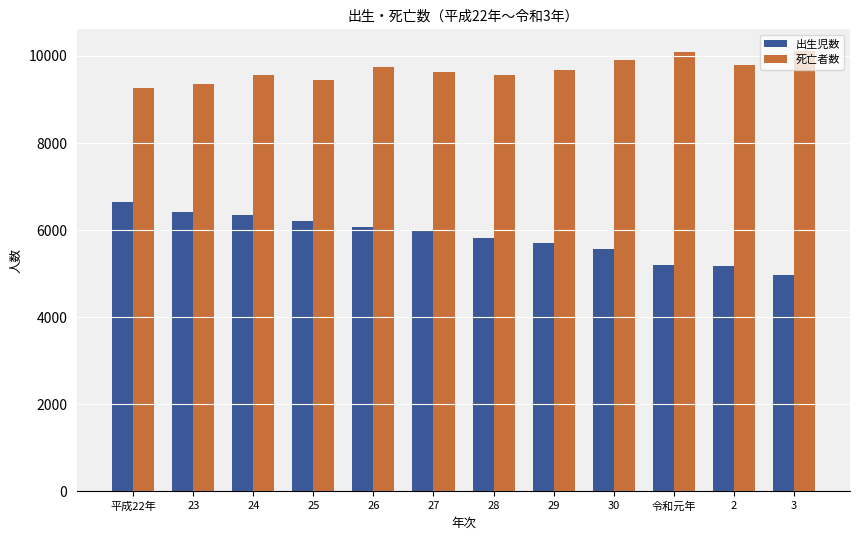

Where does the 出生児数 series first go above 5987?

平成22年